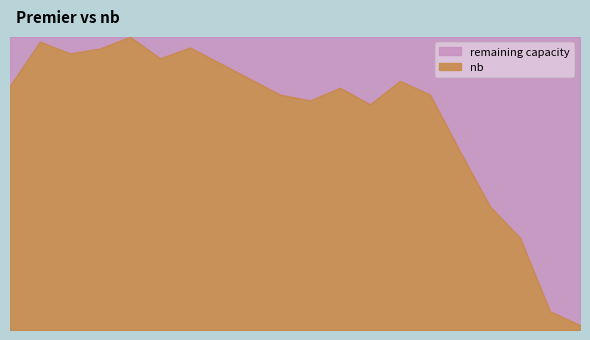

The value at 9 is 397. True or false?

False